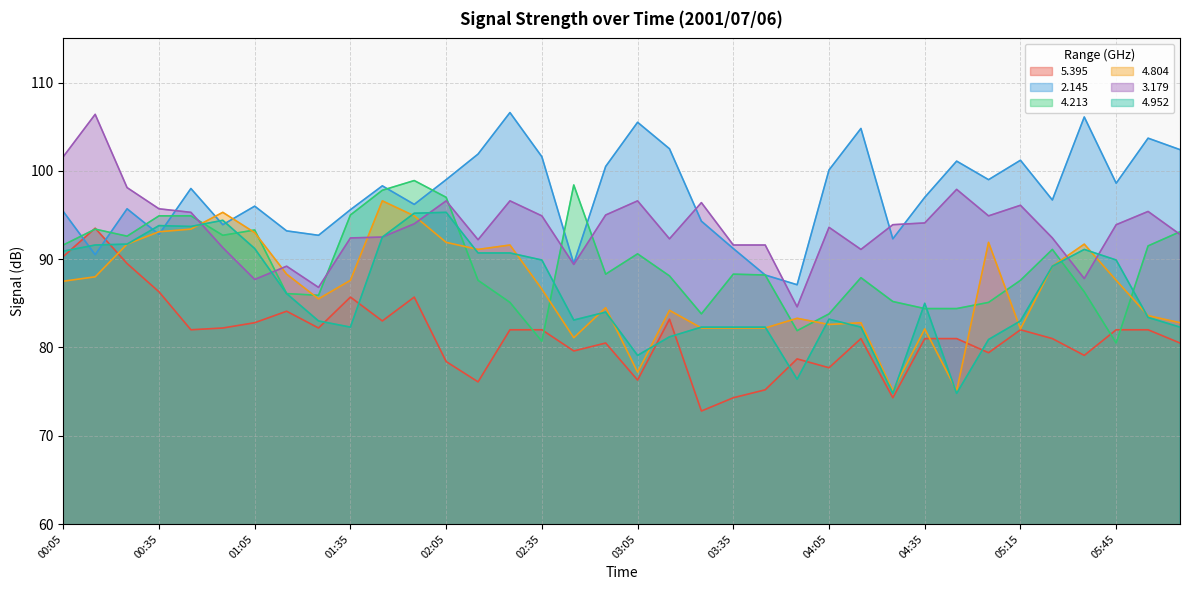

True or false: 5.395 and 4.804 intersect in this chart.

True